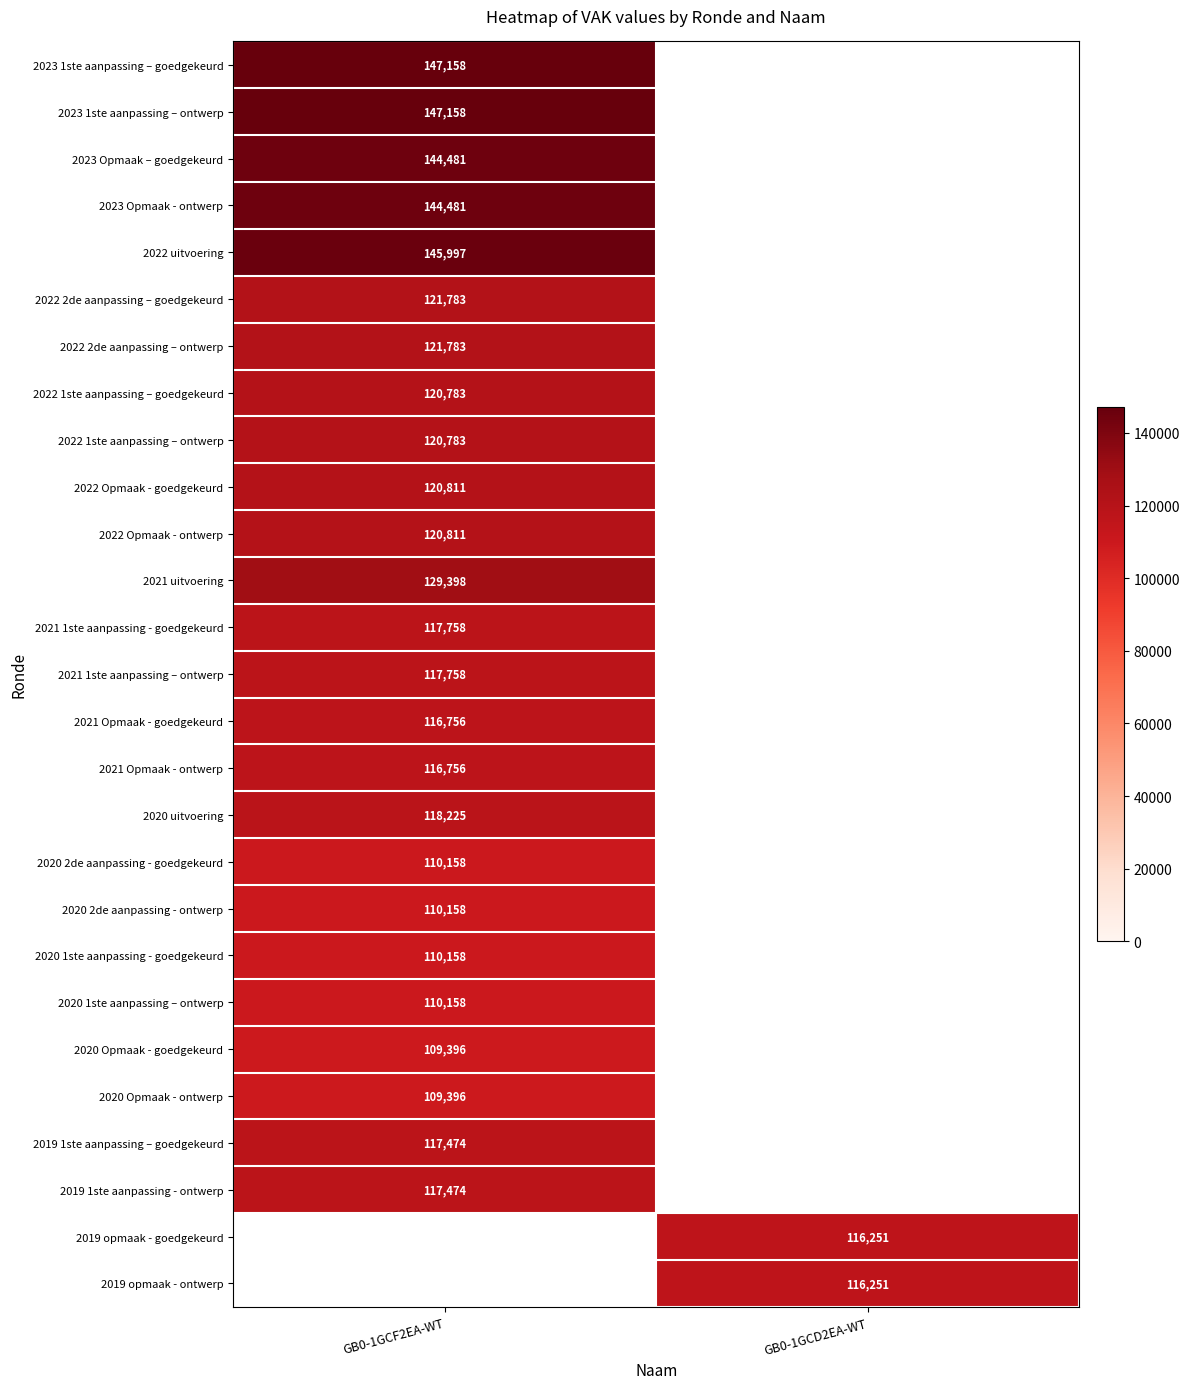

Is the value of 2022 1ste aanpassing – goedgekeurd at GB0-1GCF2EA-WT greater than the value of 2022 2de aanpassing – ontwerp at GB0-1GCF2EA-WT?

No